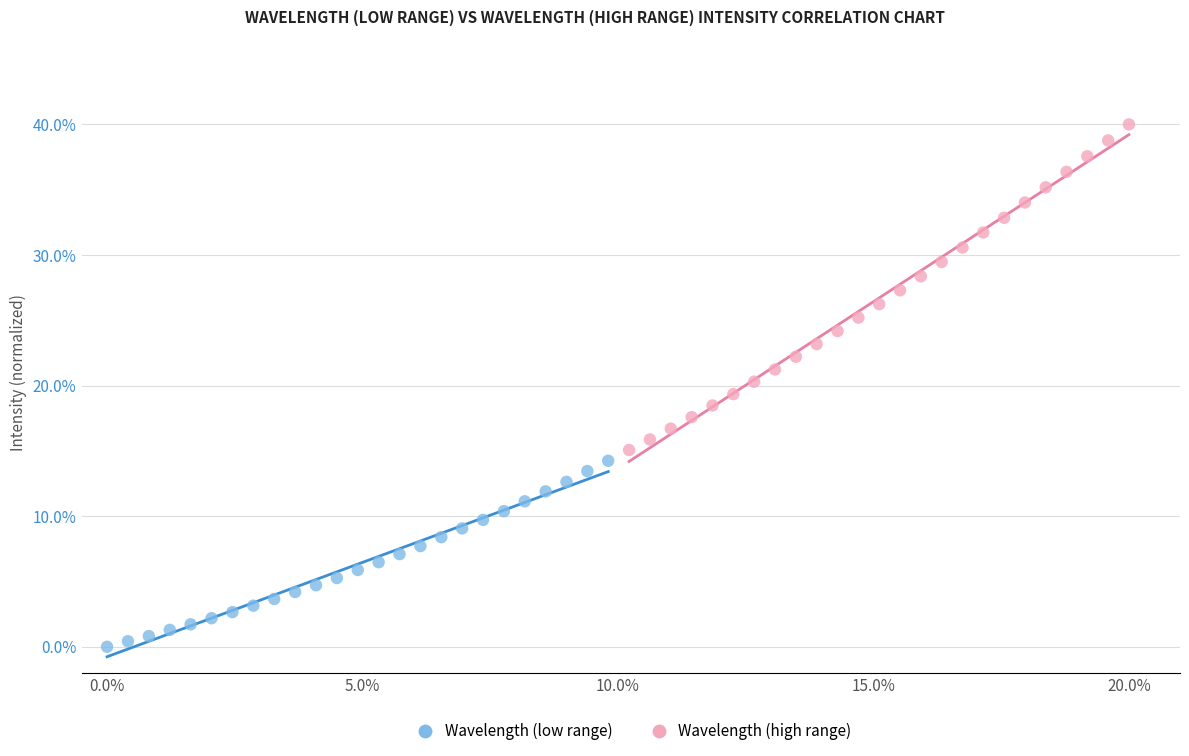

Which series contains the highest Y value?

Wavelength (high range)